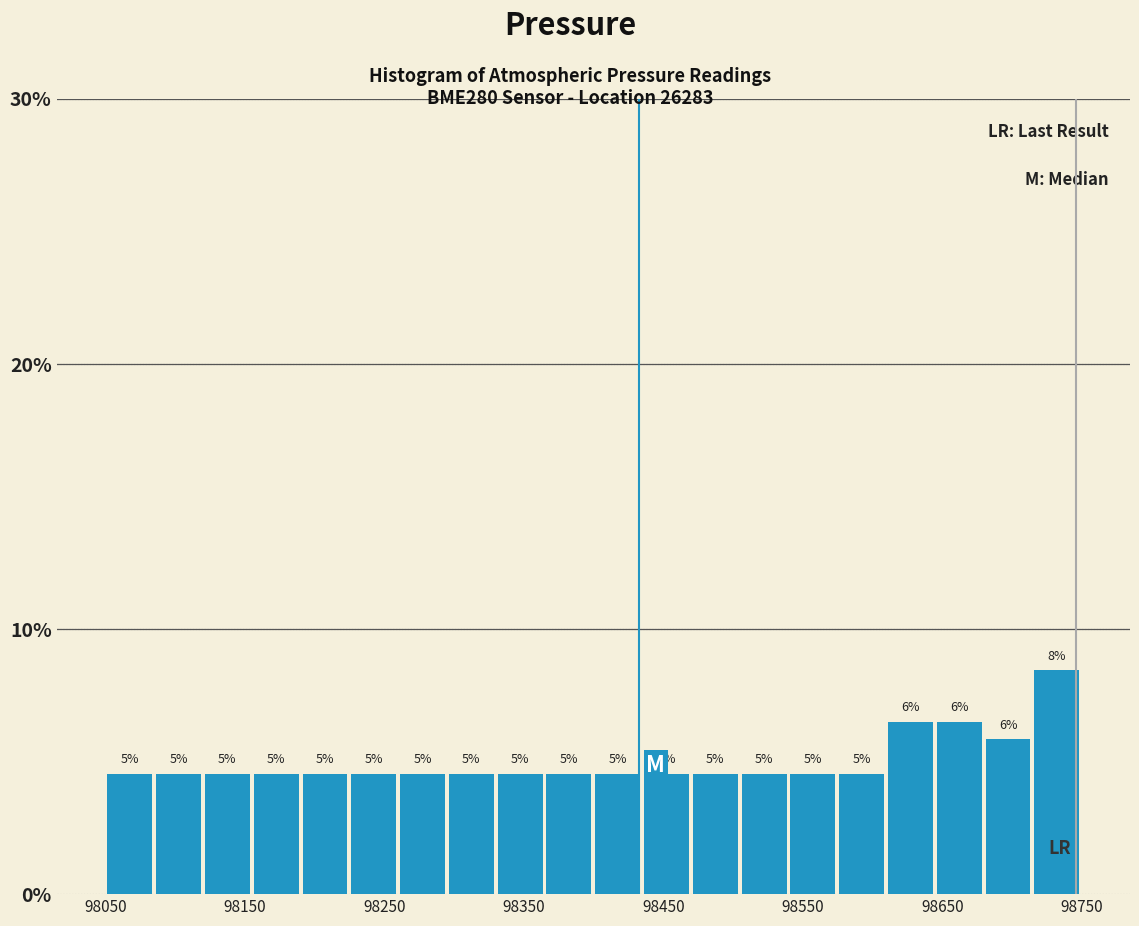

Around what value on the x-axis is the tallest bar? Give the approximate position of its centre, as read against the axis.

98730